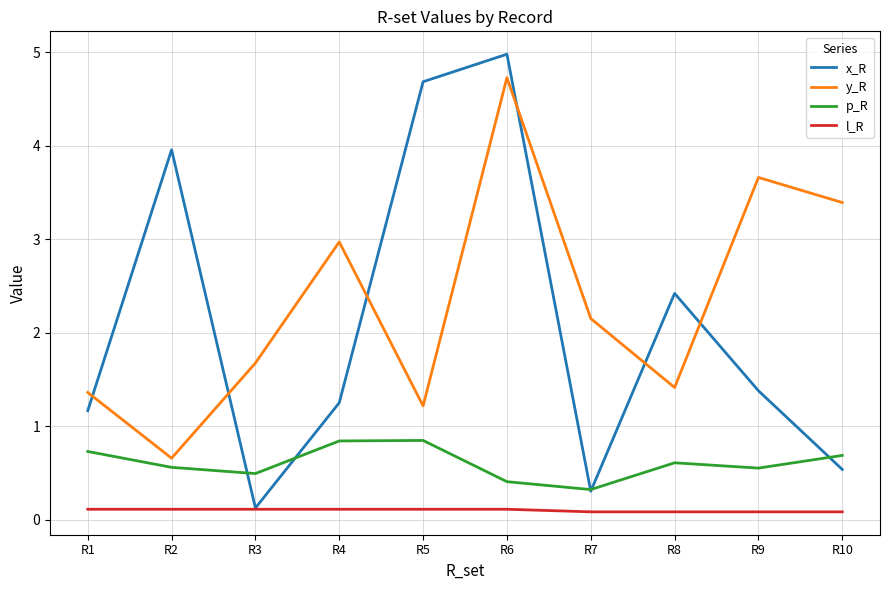

What is the total value across all series at R10?

4.7